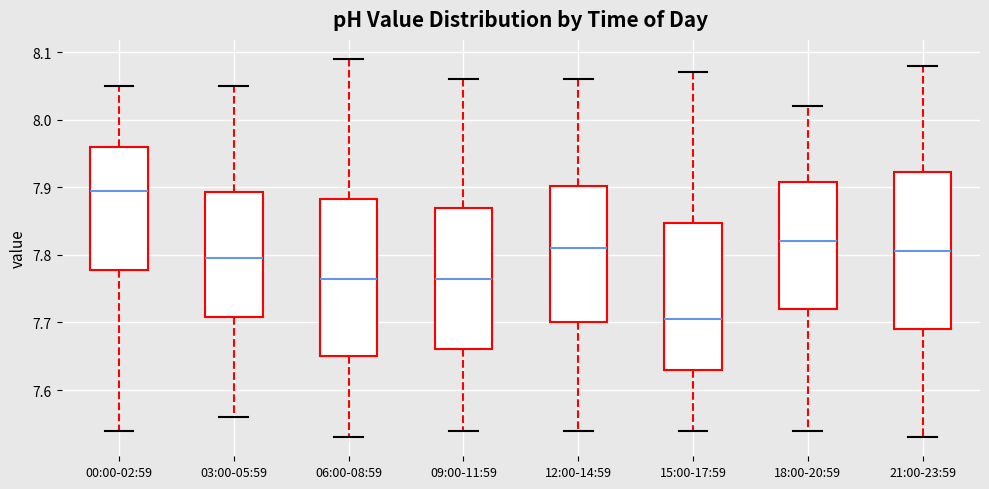

Which box has the lowest median line?

15:00-17:59